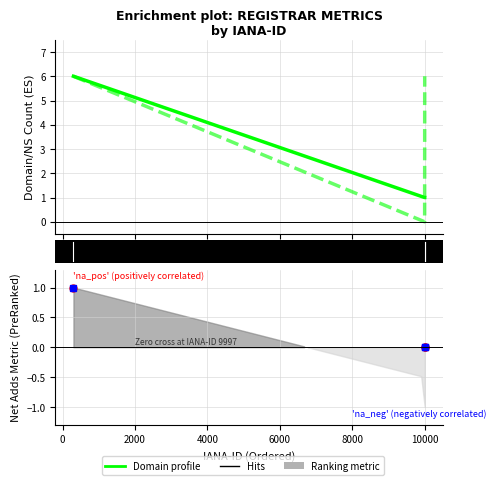

The total-domains series shows 2 at −2000. True or false?

False